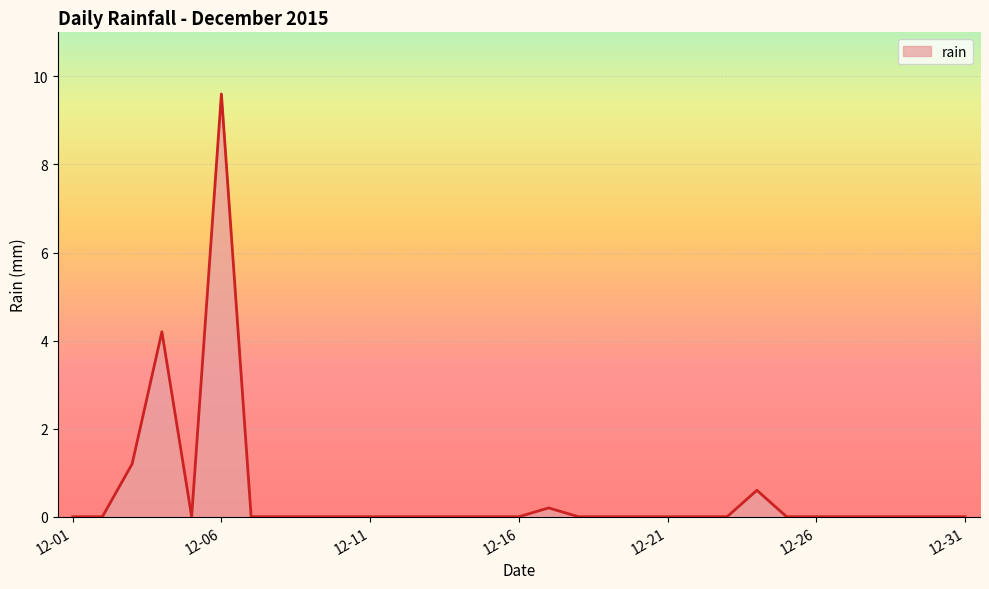

What is the difference between the maximum and minimum values?

9.6